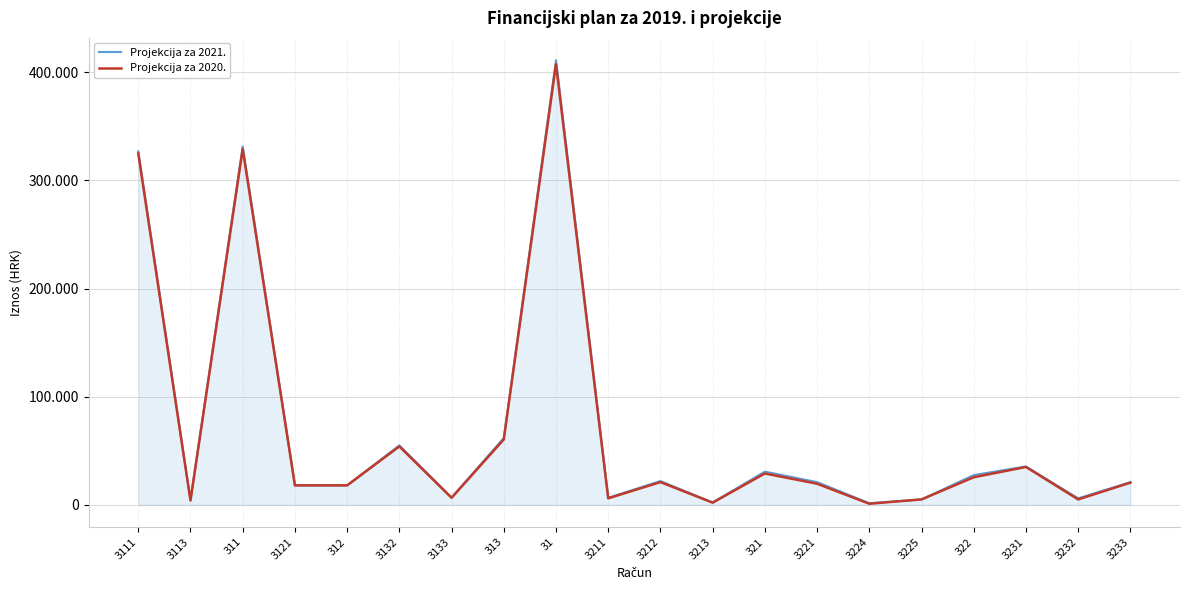

Which series changed the most between 3212 and 3233?

Projekcija za 2021.